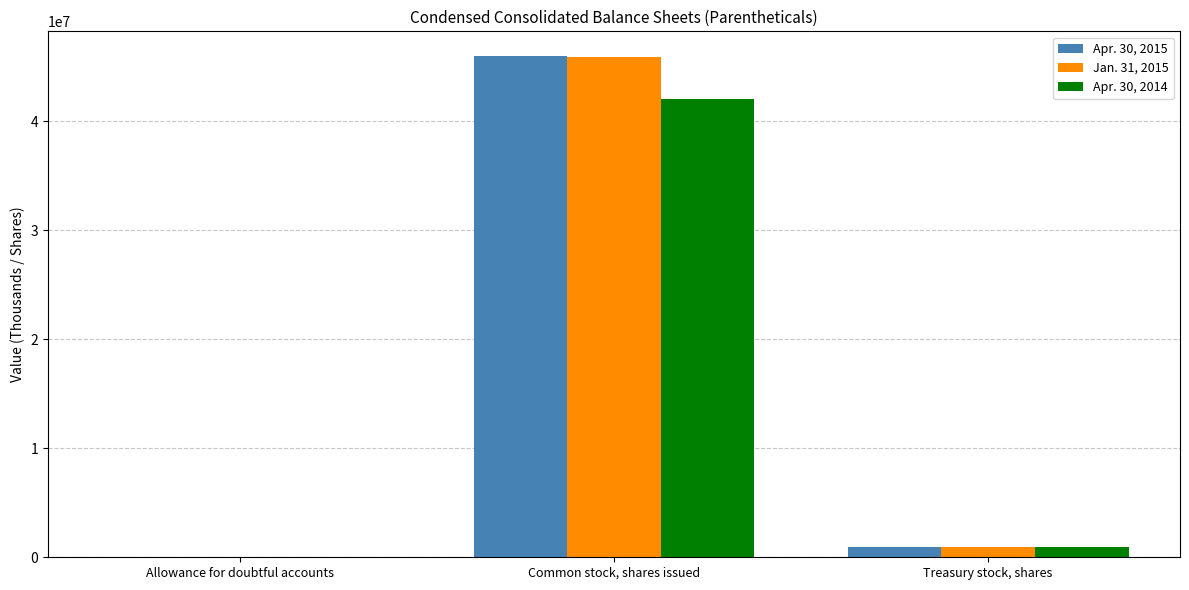

Are the bars horizontal?

No